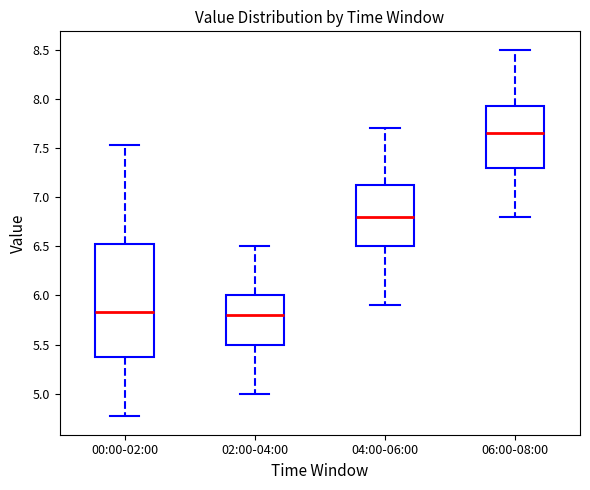

Reading left to right, read every box against the y-axis: the position of its median line, the range the box covers, and the ends of its whiskers. The values are not printed on the chart, so give them approximately, as read against the axis.

00:00-02:00: median 5.85, box 5.35 to 6.55, whiskers 4.75 to 7.55
02:00-04:00: median 5.80, box 5.50 to 6.00, whiskers 5.00 to 6.50
04:00-06:00: median 6.80, box 6.50 to 7.15, whiskers 5.90 to 7.70
06:00-08:00: median 7.65, box 7.30 to 7.95, whiskers 6.80 to 8.50